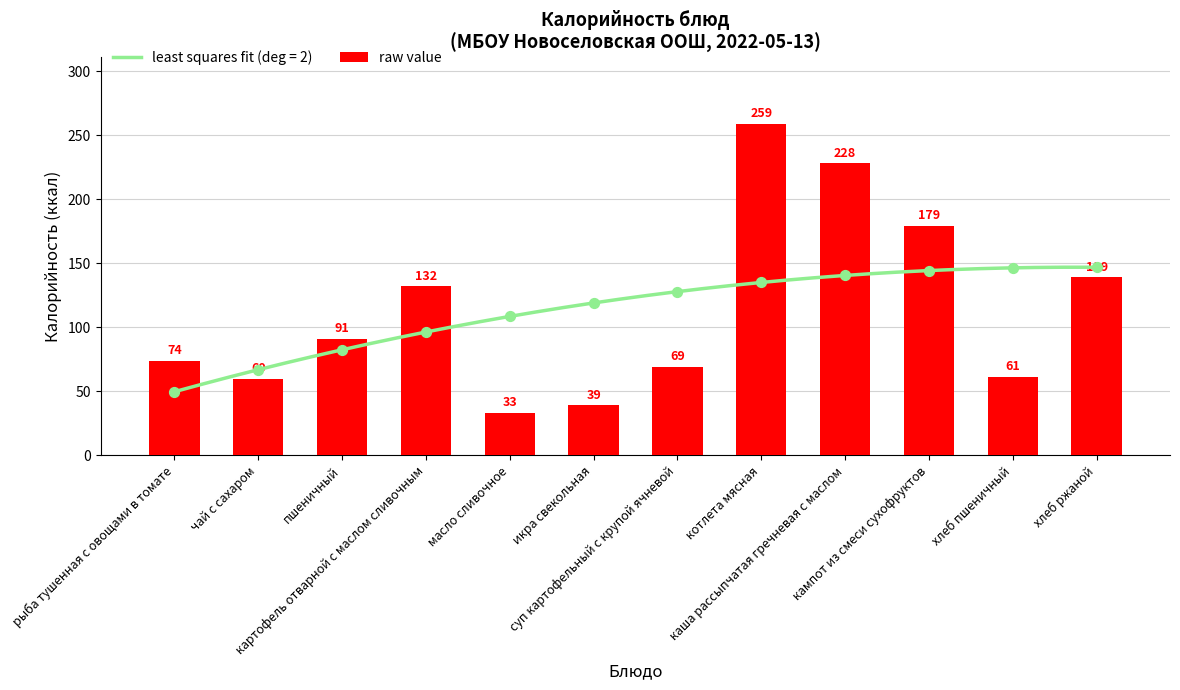

What is the change in value from чай с сахаром to хлеб пшеничный?

+1